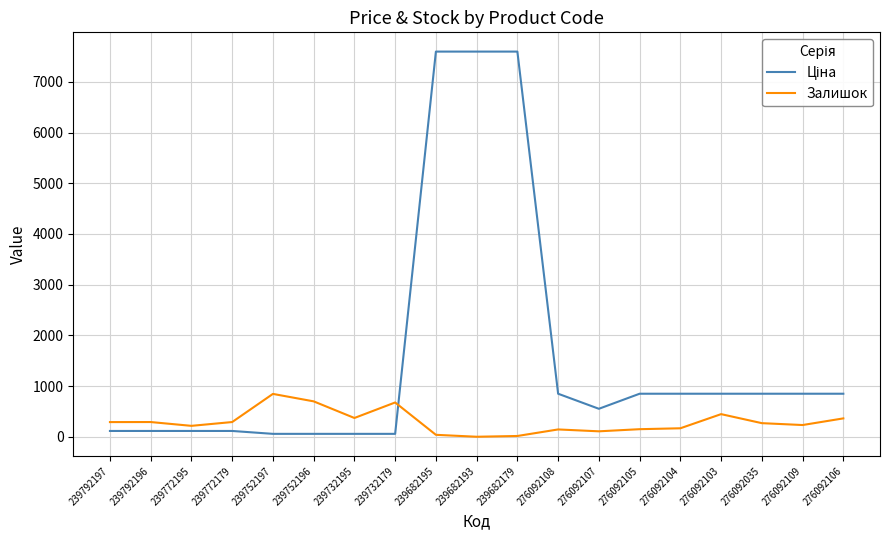

The Залишок series shows 445.1 at 239752196. True or false?

False